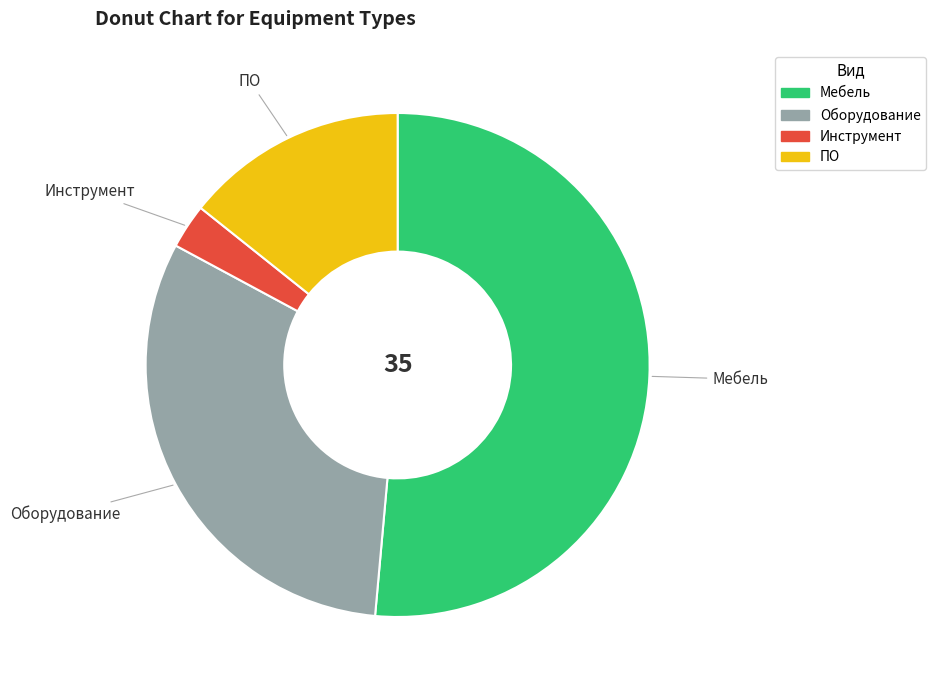

The Инструмент slice represents 3% of the pie. True or false?

True